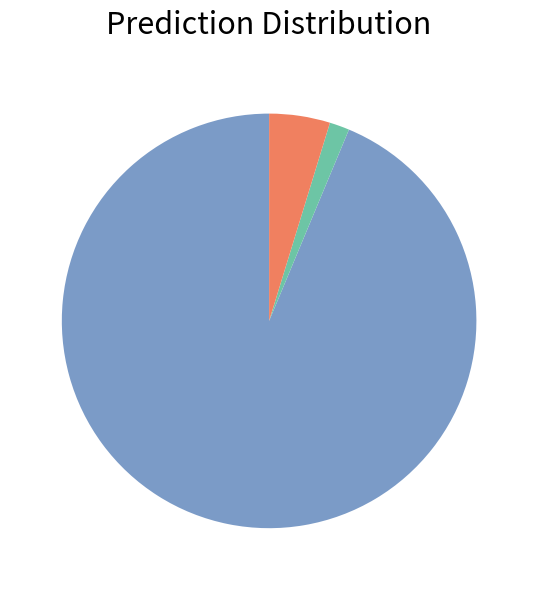

Does any single category account for the majority?

Yes